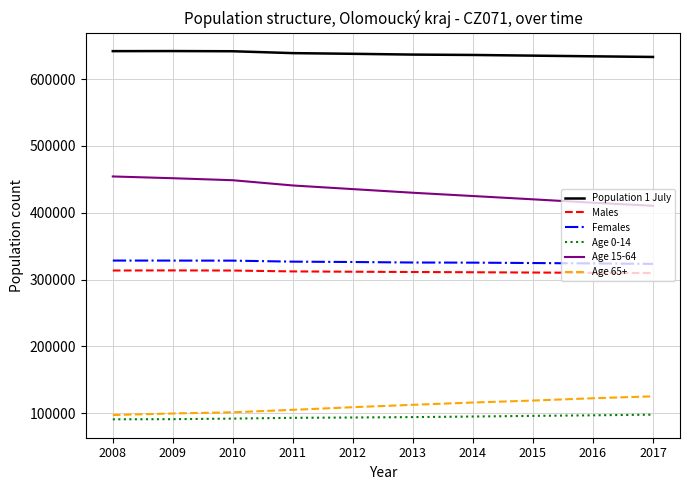

What is the greatest value displayed?

641948